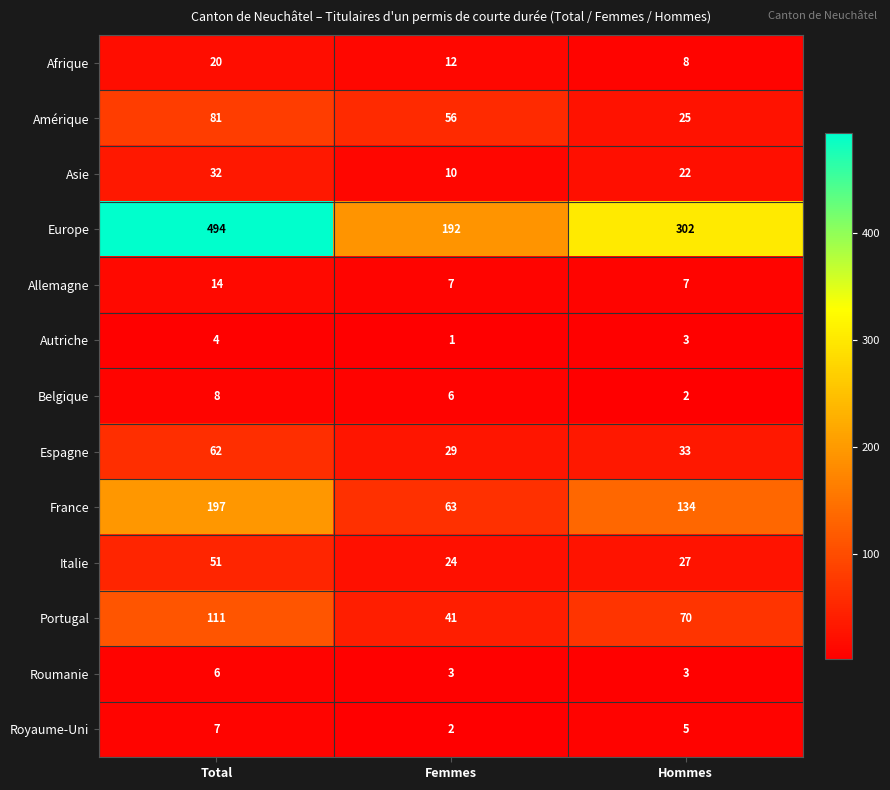

At how many categories does at least one series exceed 57?

3